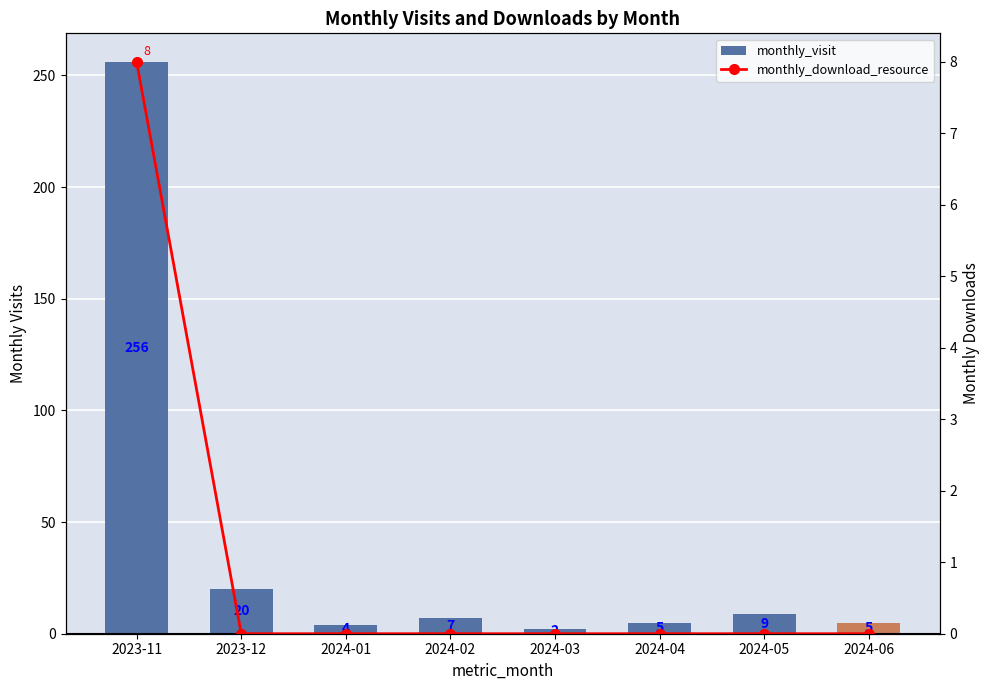

At which label is monthly_visit closest to 129?

2023-12